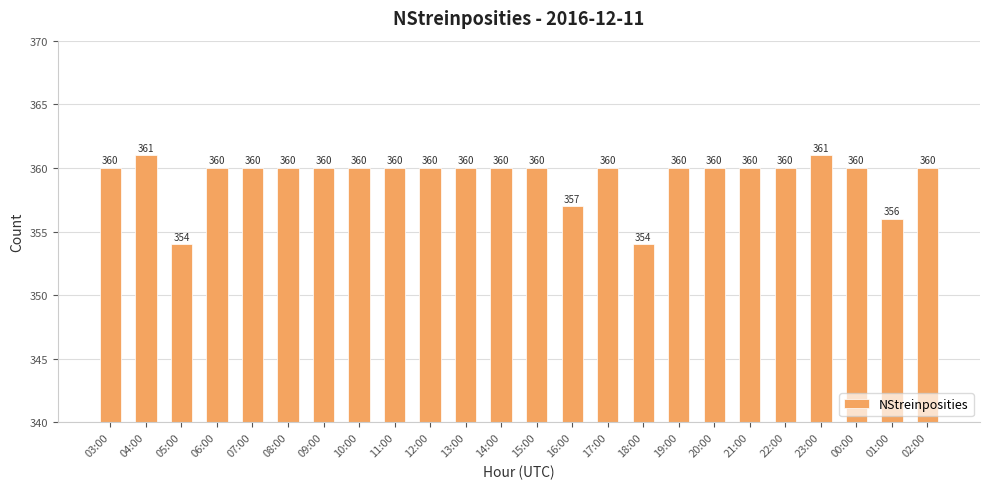

At which label is the value closest to 357?

16:00